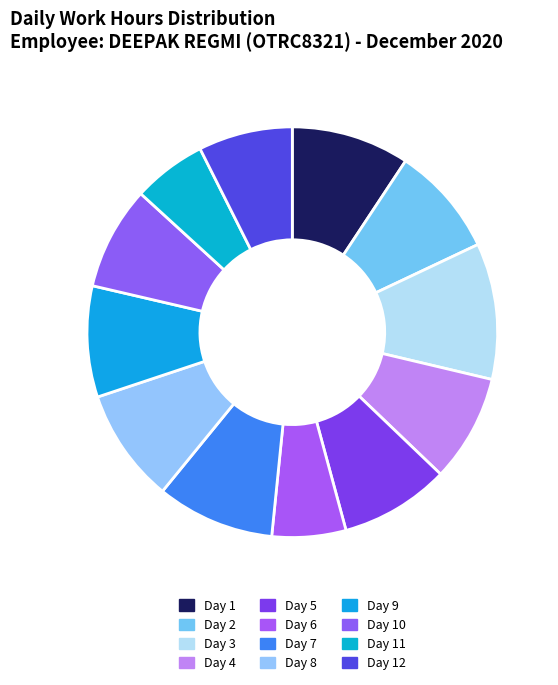

Does Day 9 account for over 50% of the chart?

No